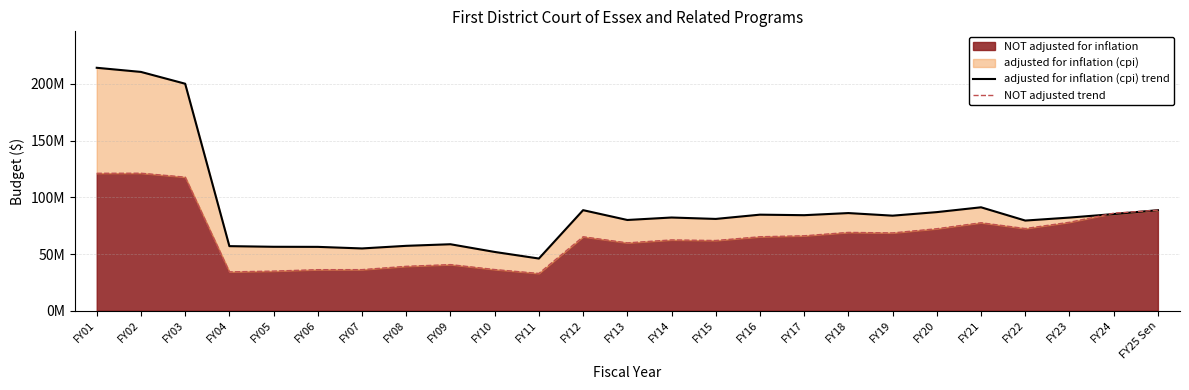

Read the adjusted for inflation (cpi) trend value at FY03, to the nearest 100.

200043700